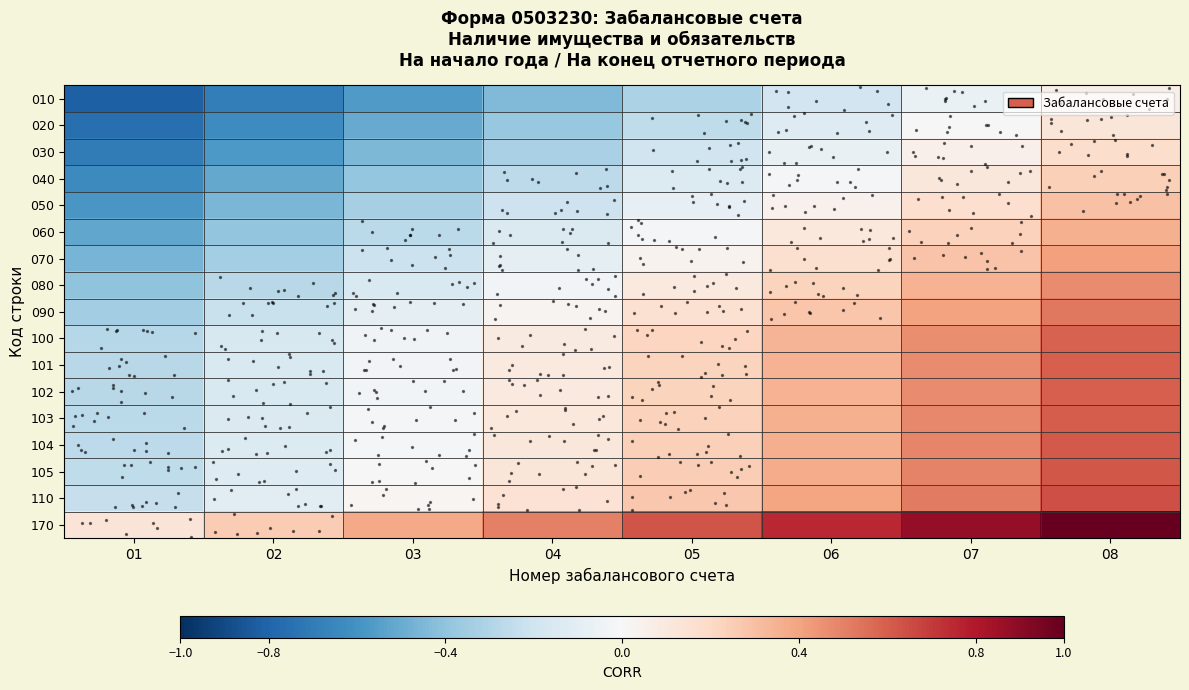

Reading left to right, what are all the values shown in this chart?

010: 01=-0.8	02=-0.7	03=-0.6	04=-0.4	05=-0.3	06=-0.2	07=-0.1	08=0.1
020: 01=-0.8	02=-0.6	03=-0.5	04=-0.4	05=-0.3	06=-0.1	07=-0.0	08=0.1
030: 01=-0.7	02=-0.6	03=-0.4	04=-0.3	05=-0.2	06=-0.1	07=0.1	08=0.2
040: 01=-0.6	02=-0.5	03=-0.4	04=-0.3	05=-0.1	06=-0.0	07=0.1	08=0.2
050: 01=-0.6	02=-0.5	03=-0.3	04=-0.2	05=-0.1	06=0.0	07=0.2	08=0.3
060: 01=-0.5	02=-0.4	03=-0.3	04=-0.1	05=-0.0	06=0.1	07=0.2	08=0.4
070: 01=-0.5	02=-0.3	03=-0.2	04=-0.1	05=0.0	06=0.2	07=0.3	08=0.4
080: 01=-0.4	02=-0.3	03=-0.2	04=-0.0	05=0.1	06=0.2	07=0.3	08=0.5
090: 01=-0.3	02=-0.2	03=-0.1	04=0.0	05=0.2	06=0.3	07=0.4	08=0.5
100: 01=-0.3	02=-0.2	03=-0.0	04=0.1	05=0.2	06=0.3	07=0.5	08=0.6
101: 01=-0.3	02=-0.2	03=-0.0	04=0.1	05=0.2	06=0.3	07=0.5	08=0.6
102: 01=-0.3	02=-0.2	03=-0.0	04=0.1	05=0.2	06=0.4	07=0.5	08=0.6
103: 01=-0.3	02=-0.1	03=-0.0	04=0.1	05=0.2	06=0.4	07=0.5	08=0.6
104: 01=-0.3	02=-0.1	03=-0.0	04=0.1	05=0.2	06=0.4	07=0.5	08=0.6
105: 01=-0.3	02=-0.1	03=-0.0	04=0.1	05=0.2	06=0.4	07=0.5	08=0.6
110: 01=-0.2	02=-0.1	03=0.0	04=0.1	05=0.3	06=0.4	07=0.5	08=0.6
170: 01=0.1	02=0.2	03=0.4	04=0.5	05=0.6	06=0.8	07=0.9	08=1.0